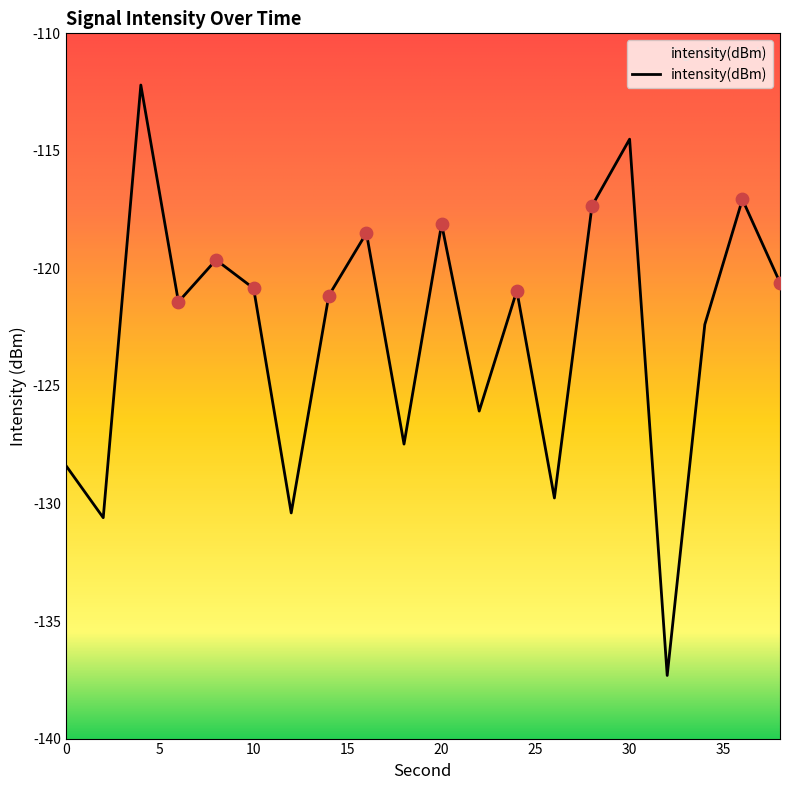

What is the change in value from 2 to 34?

+8.2